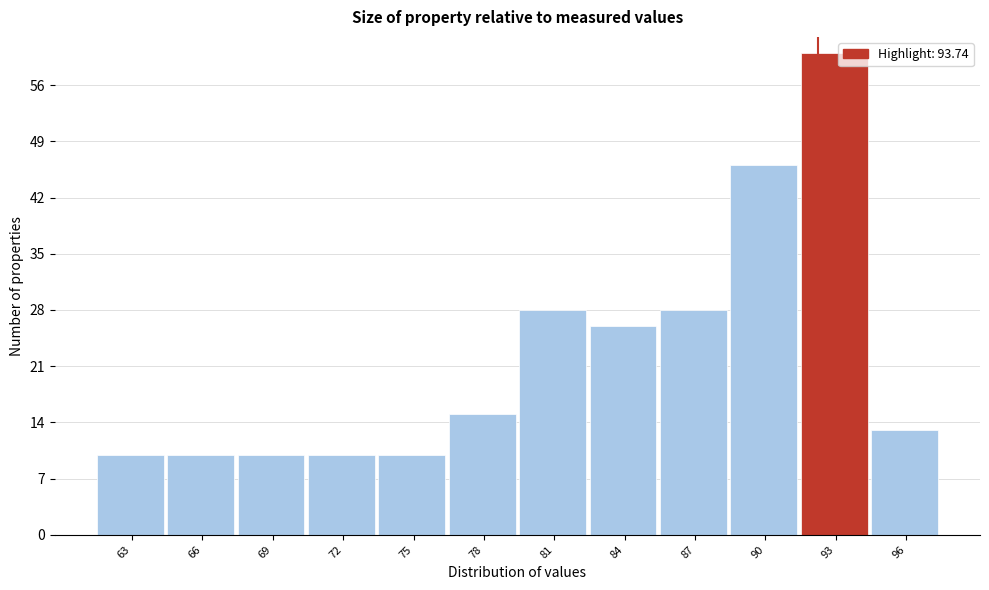

Reading left to right, extract all data points from this chart.

63=10	66=10	69=10	72=10	75=10	78=15	81=28	84=26	87=28	90=46	93=60	96=13